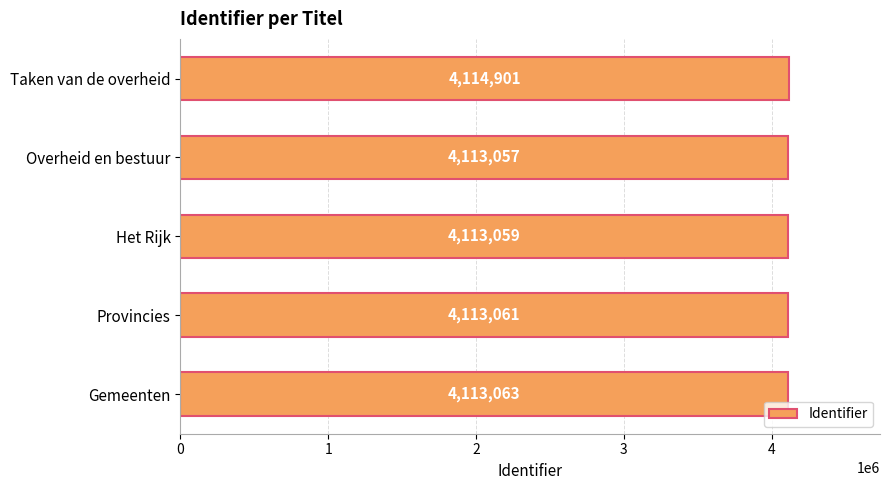

The value at Gemeenten is 1834313. True or false?

False